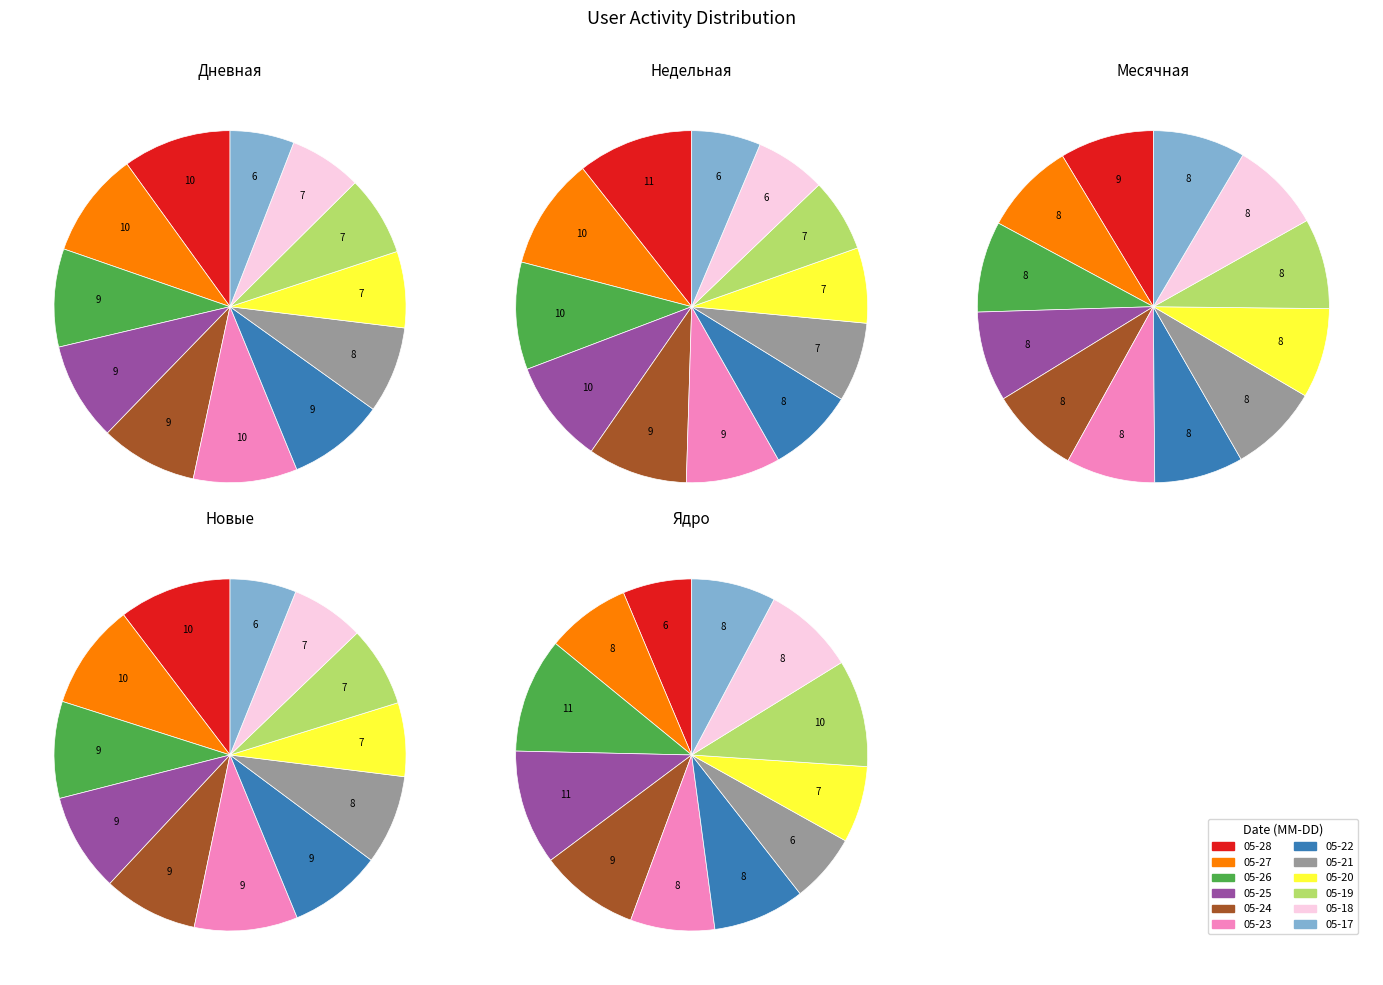

What portion of the pie excludes 2024-05-27?

90.3%